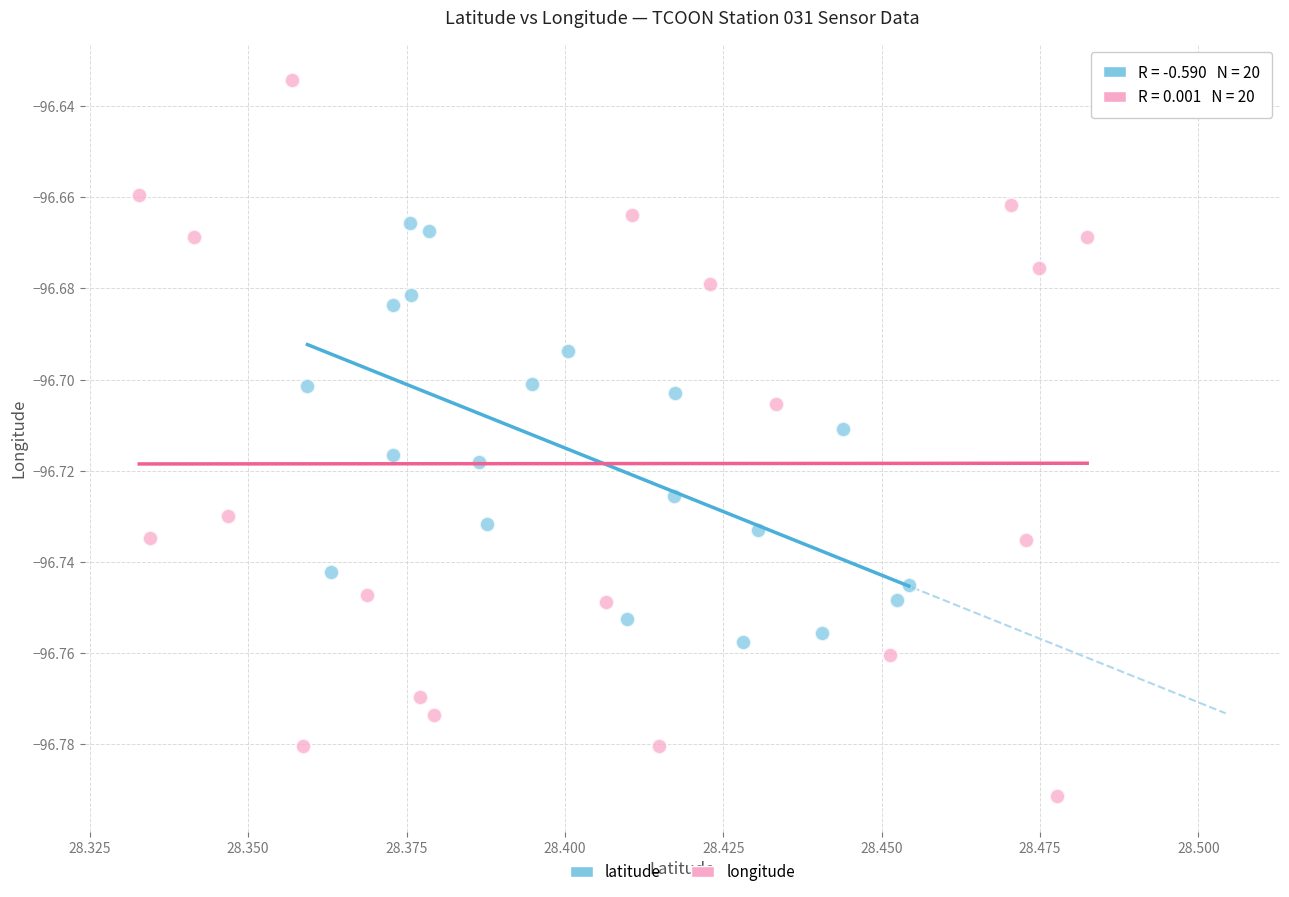

Which series contains the highest Y value?

longitude